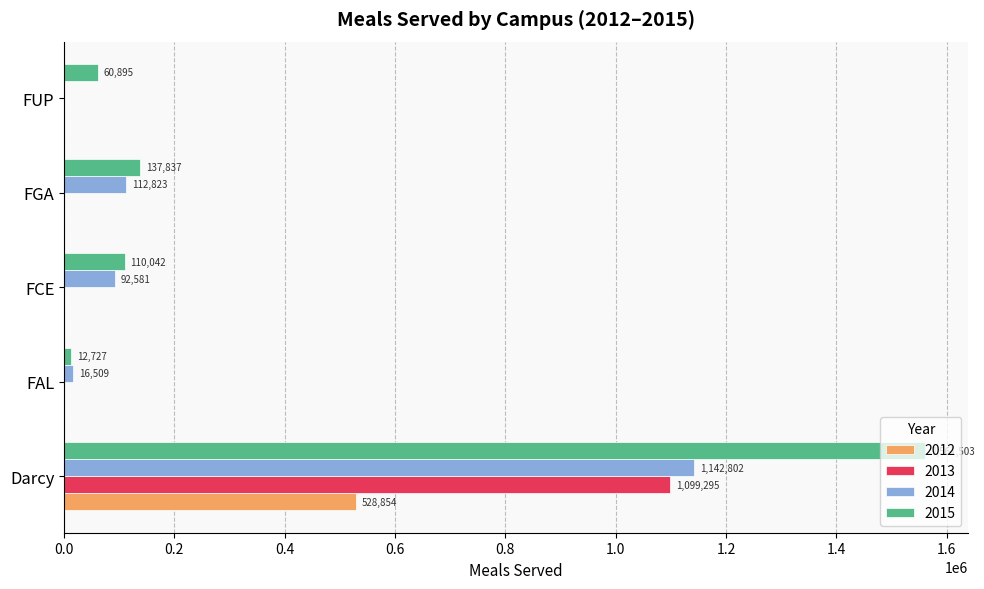

What is the highest value of the 2014 series?

1142802